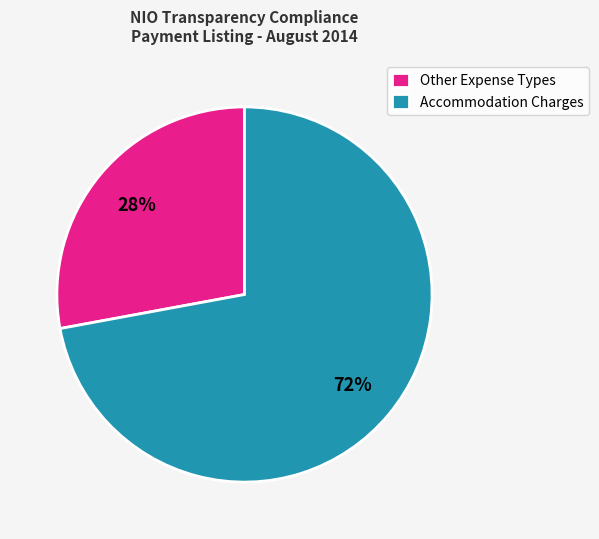

Which slice represents more than half of the pie?

Accommodation Charges